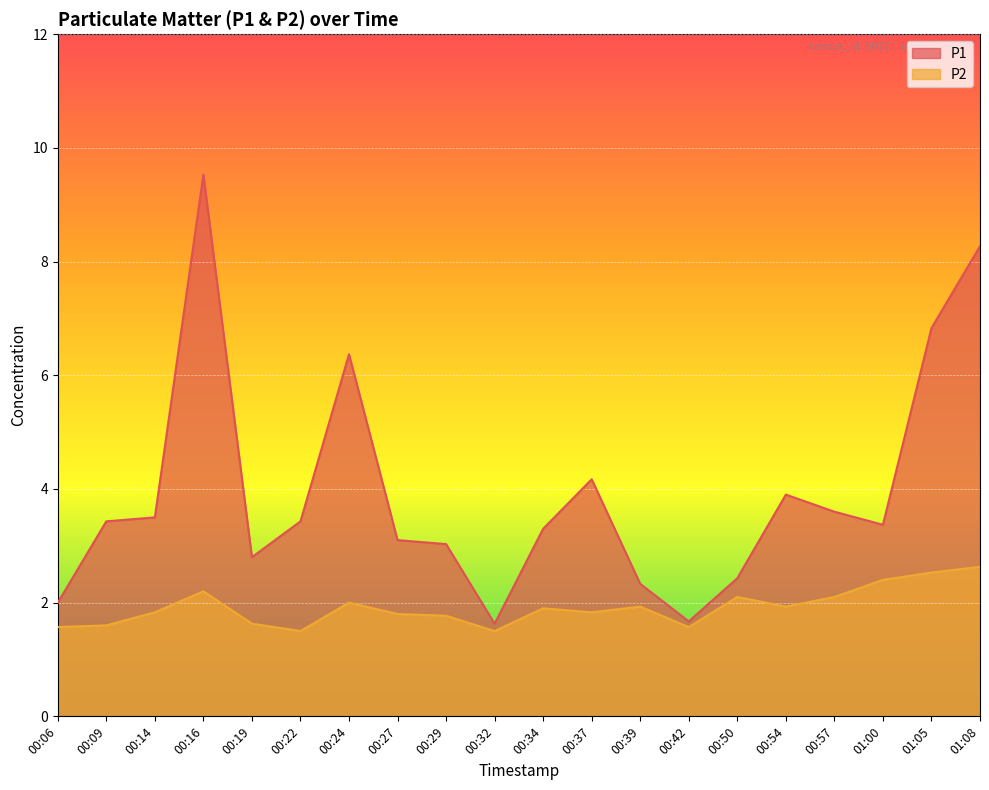

At which category is the sum across all series the highest?

00:16